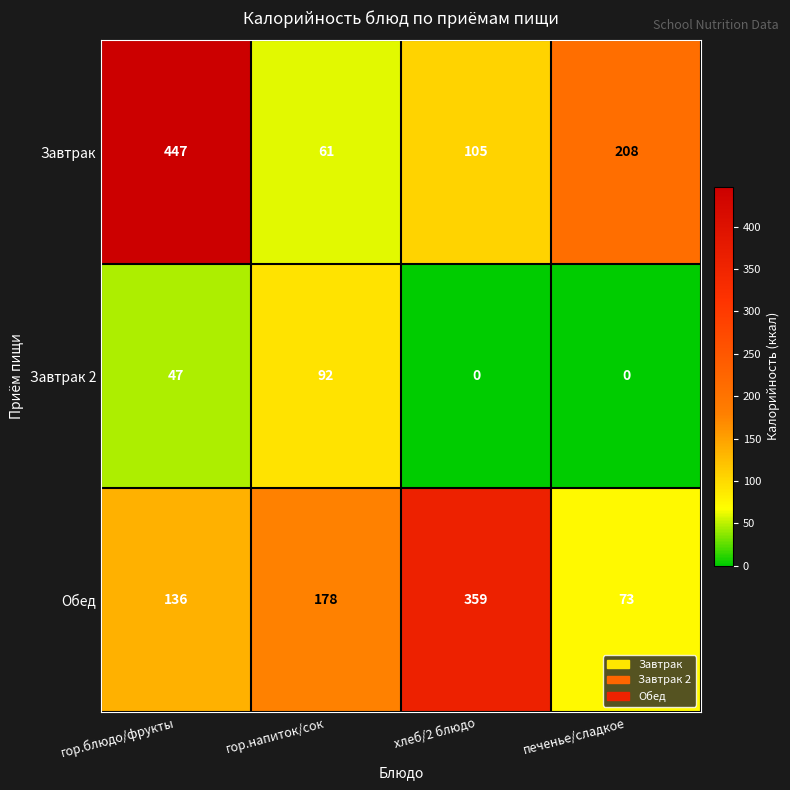

Is it true that Завтрак 2 equals 39 at гор.напиток/сок?

False